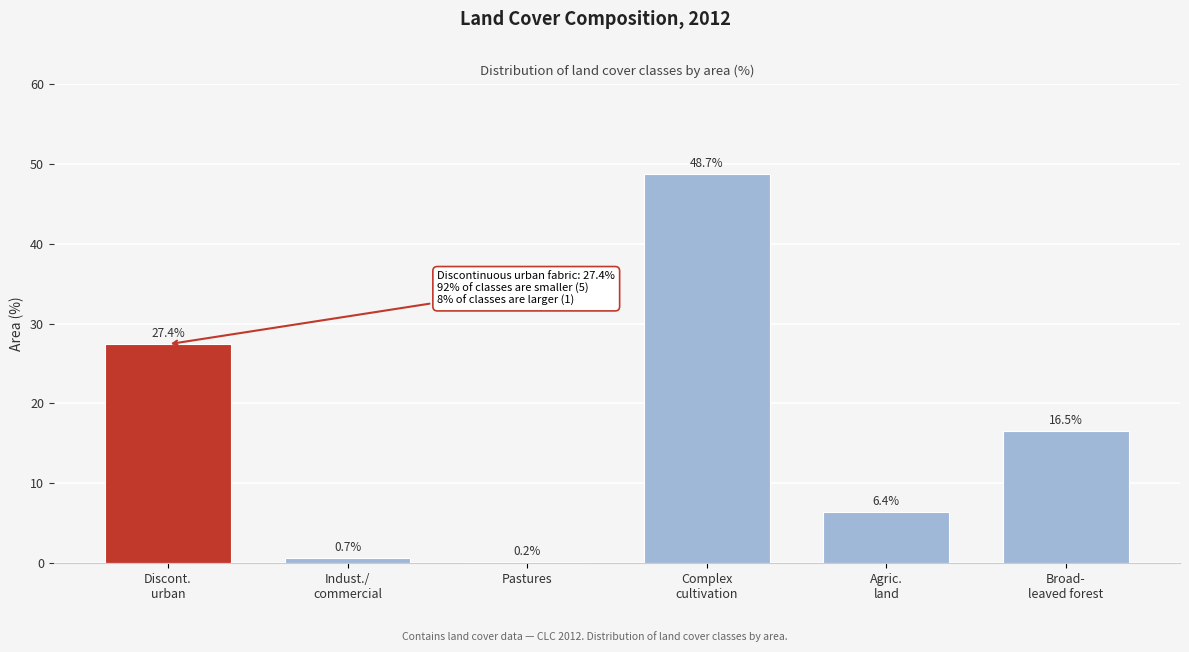

Reading left to right, extract all data points from this chart.

27.4	0.7	0.2	48.7	6.4	16.5